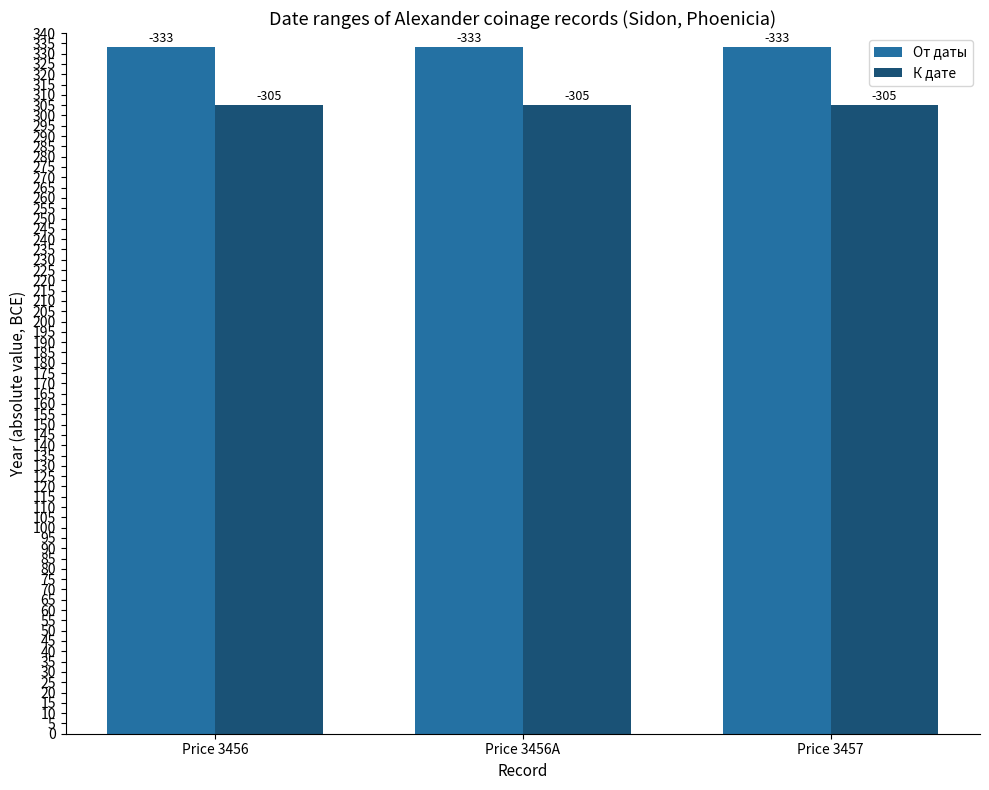

Which category has the lowest value in the От даты series?

Price 3456